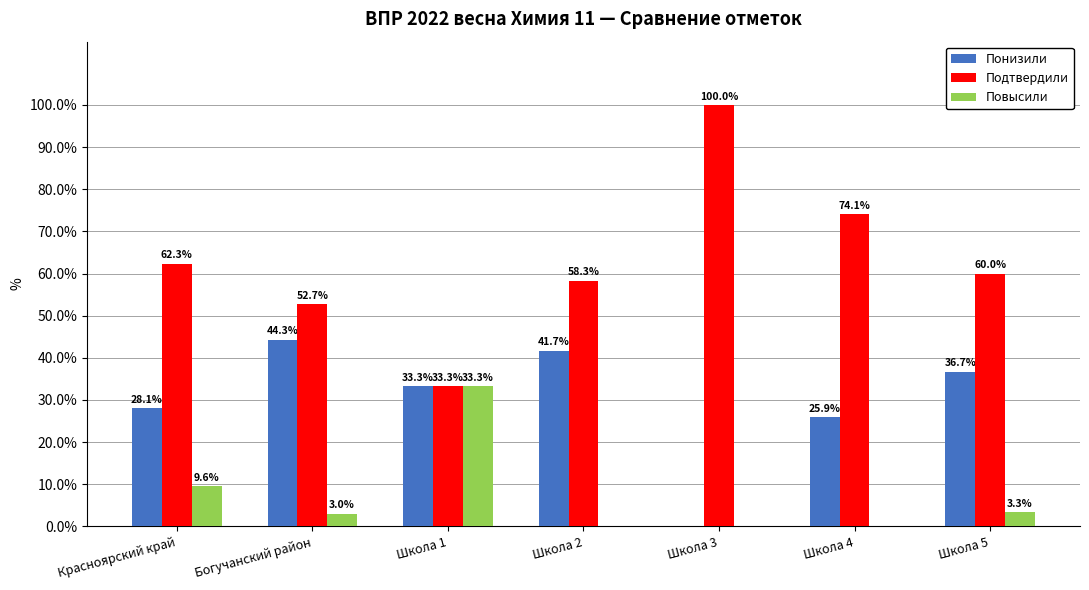

Reading right to left, list all the values displayed in this chart.

Понизили: 36.7	25.9	0.0	41.7	33.3	44.3	28.1
Подтвердили: 60.0	74.1	100.0	58.3	33.3	52.7	62.3
Повысили: 3.3	0.0	0.0	0.0	33.3	3.0	9.6